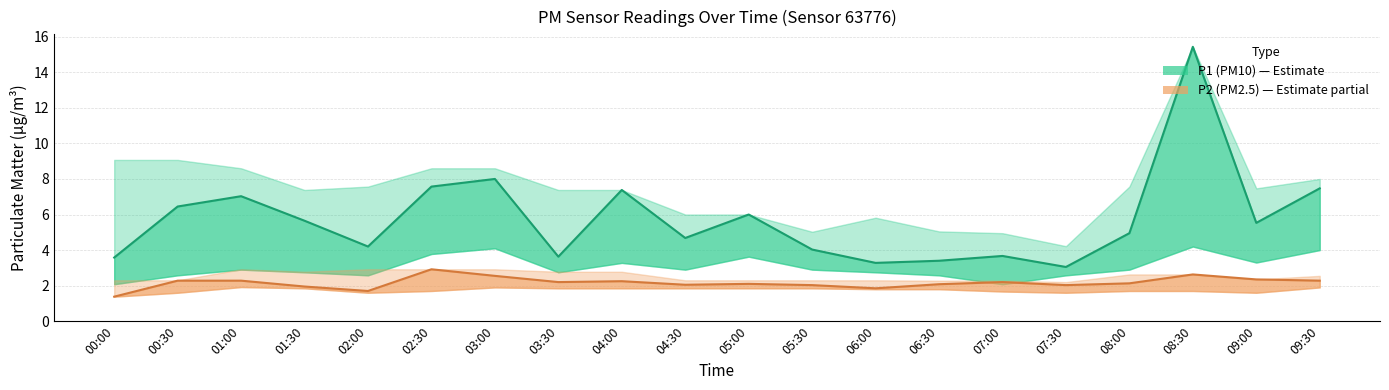

What is the value of the P2 (PM2.5) point at the 8th from the left?

2.2